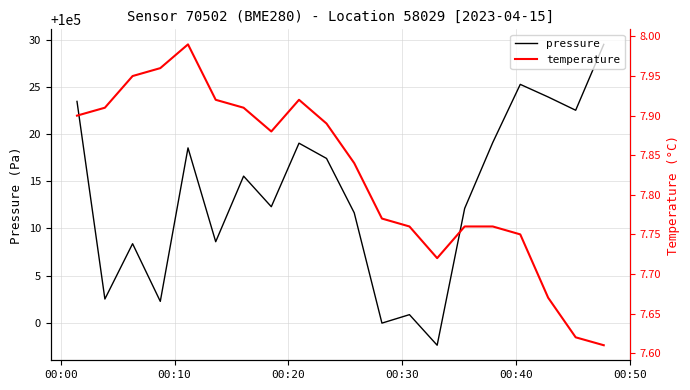

The pressure series shows 52257.9 at 11. True or false?

False